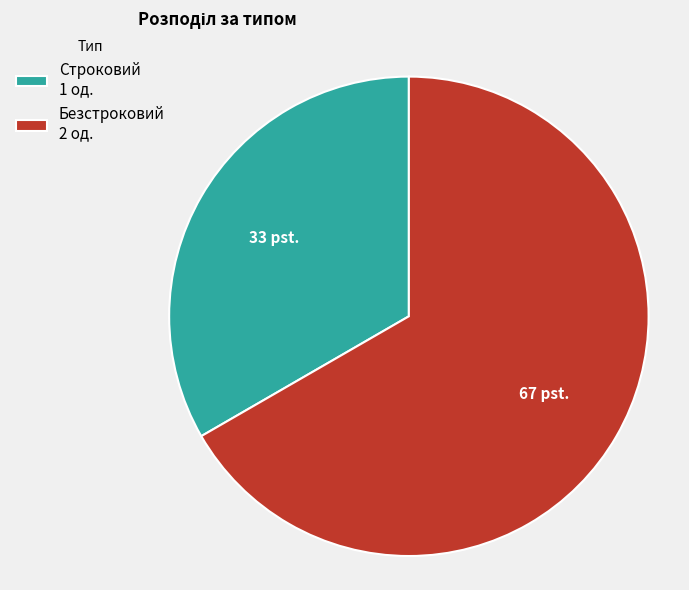

Is there a majority slice in this chart?

Yes